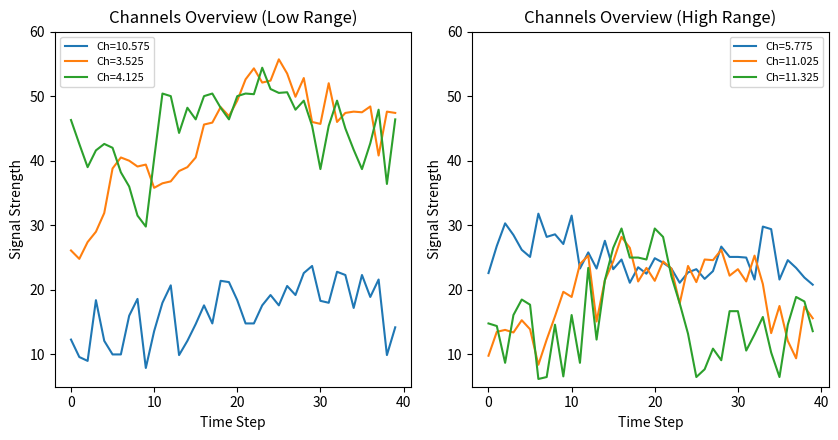

Where is 11.025 nearest to the value 18?

23